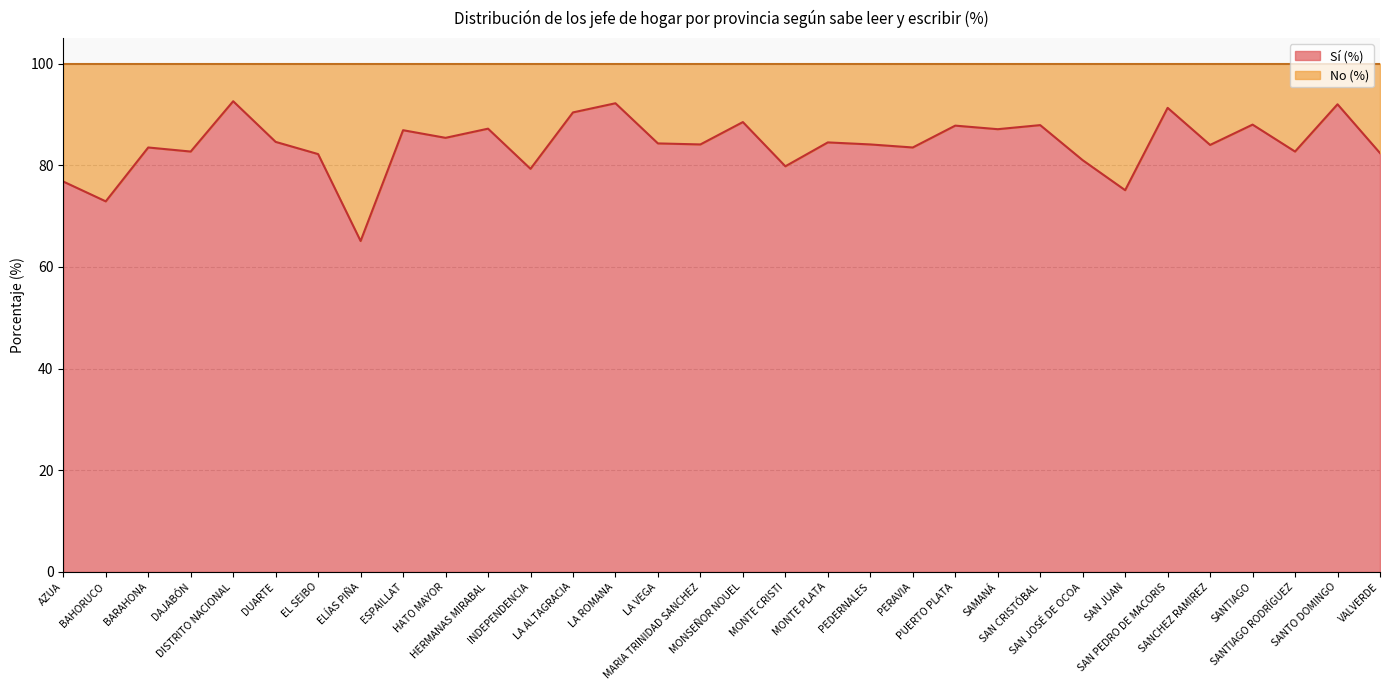

At which label is the value closest to 78?

AZUA